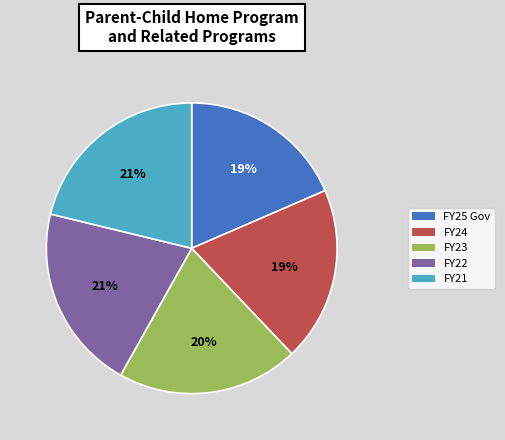

Count the number of slices in the pie.

5